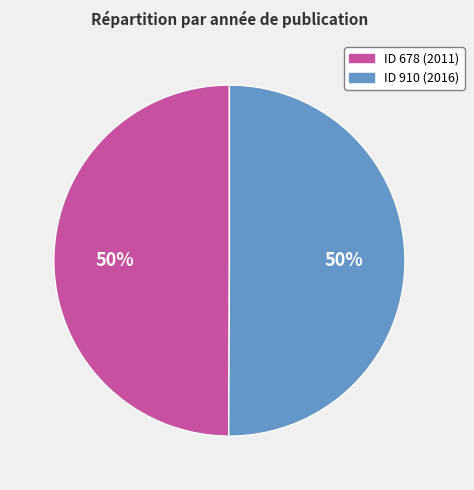

To the nearest percent, what is the average slice percentage?

50%